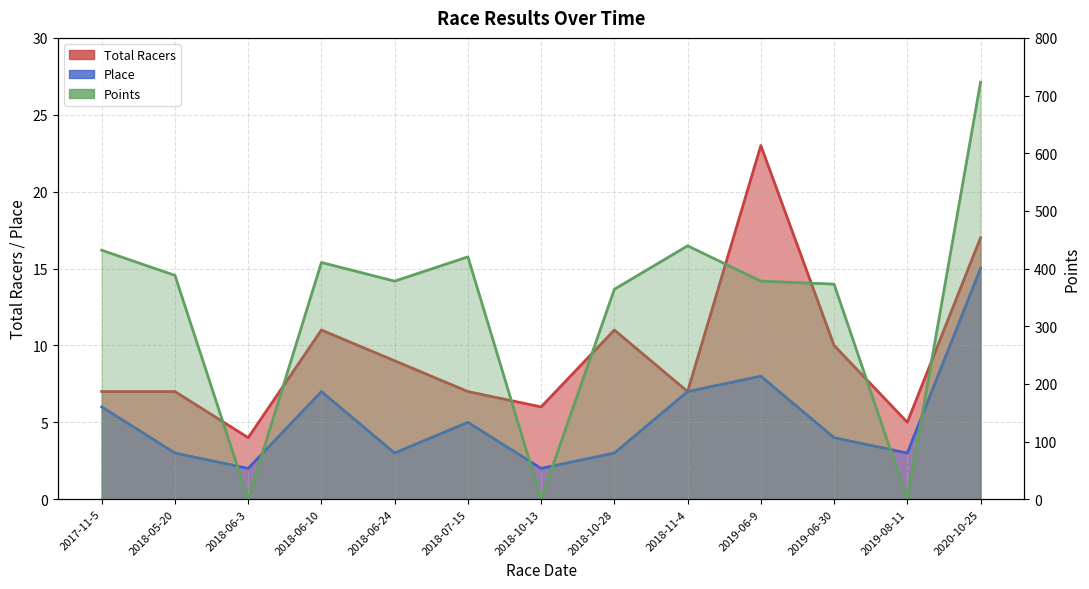

What is the label of the 2nd point from the left?

2018-05-20